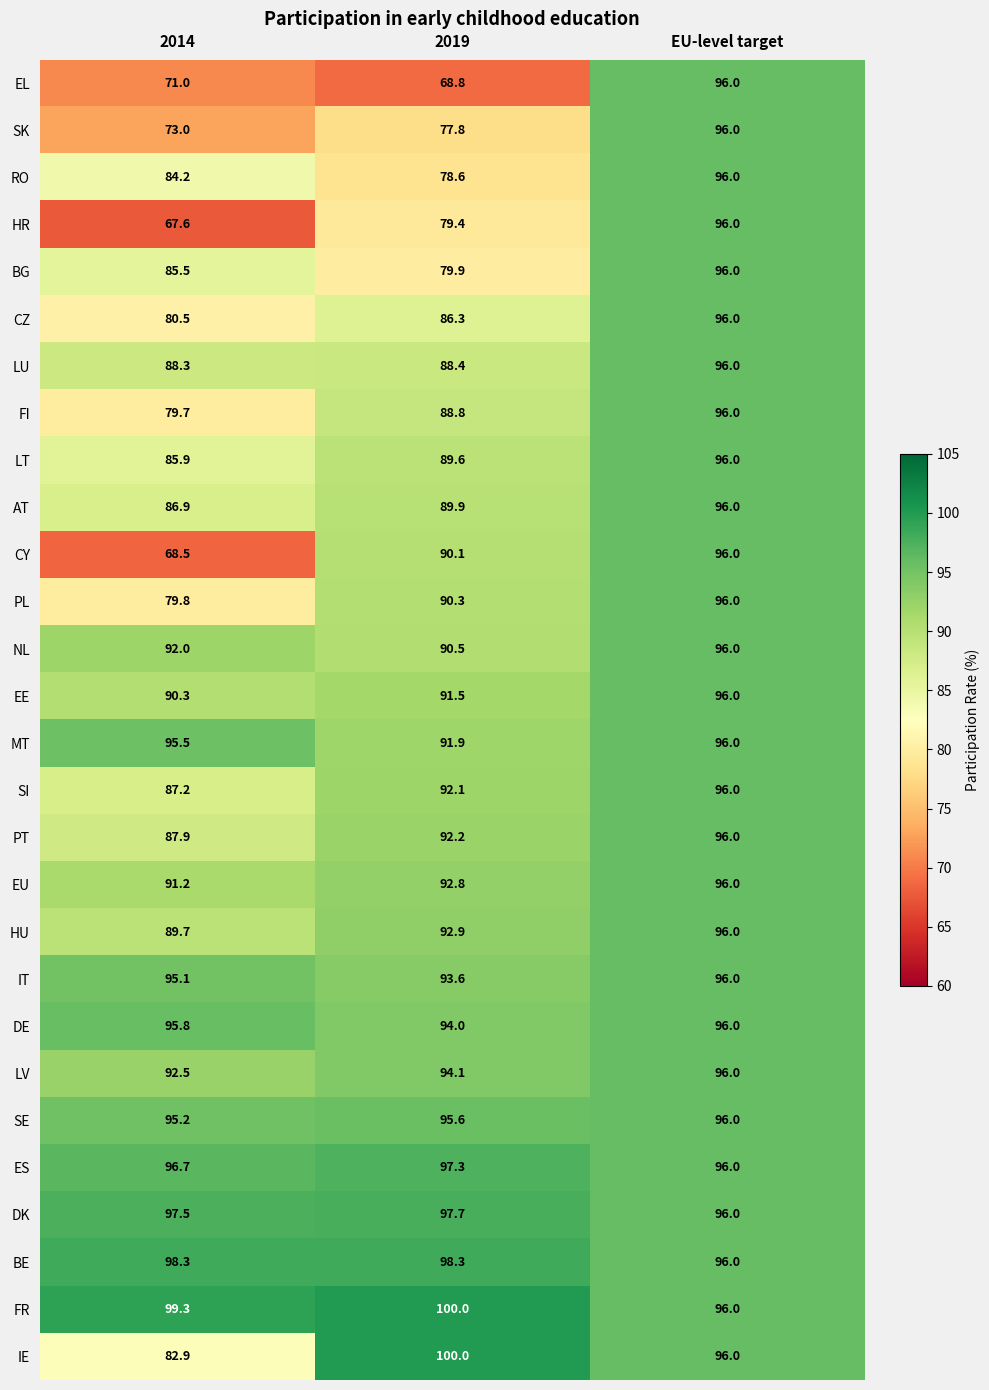

What is the total value across all series at 2019?

2522.4